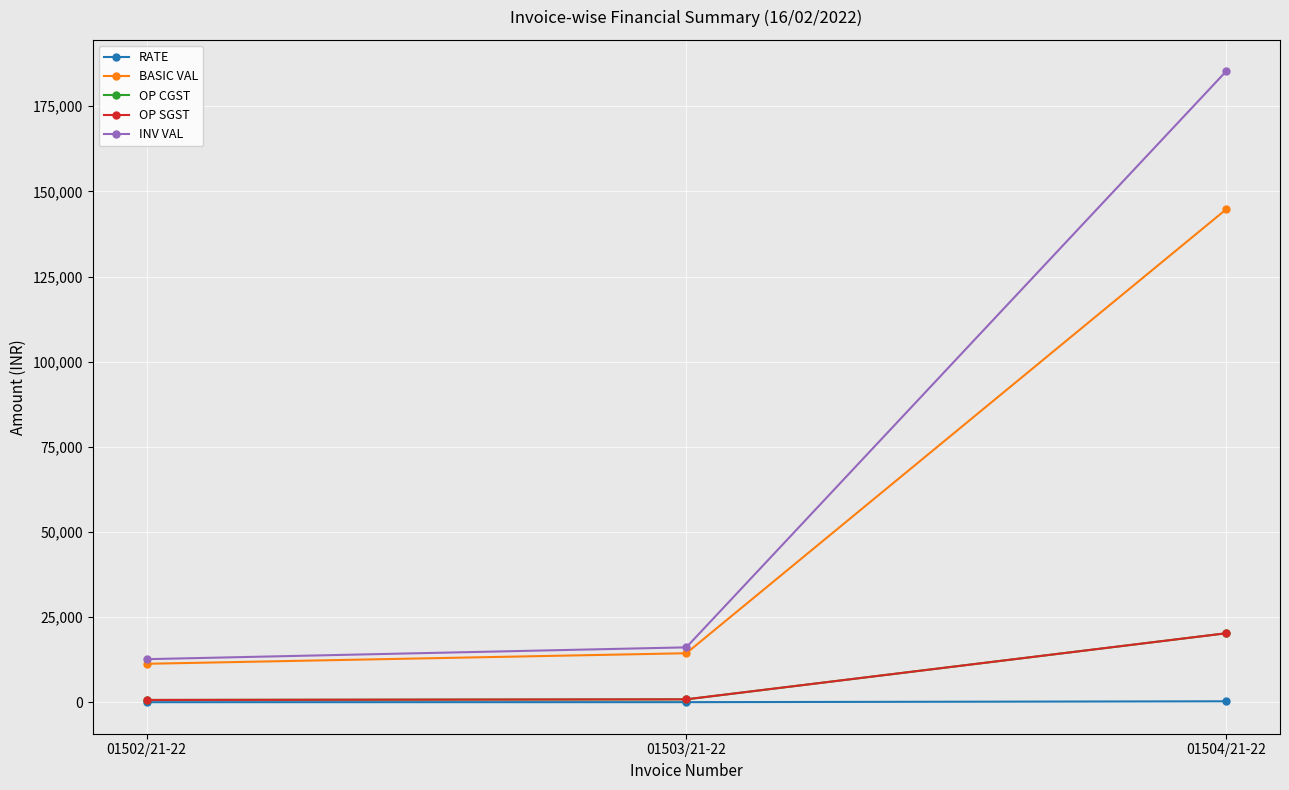

Which series has the largest total across all categories?

INV VAL